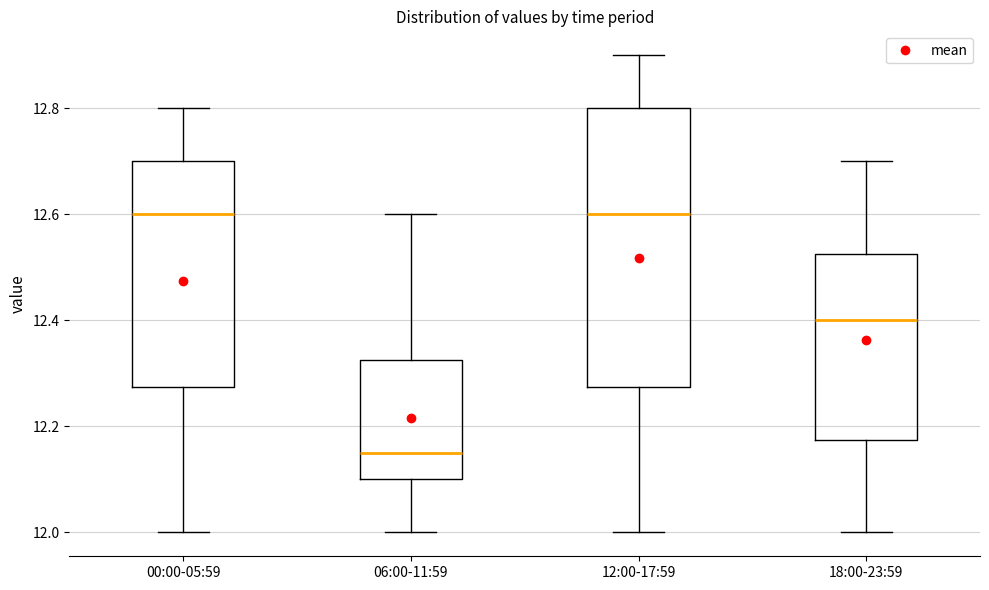

Reading left to right, read every box against the y-axis: the position of its median line, the range the box covers, and the ends of its whiskers. The values are not printed on the chart, so give them approximately, as read against the axis.

00:00-05:59: median 12.60, box 12.28 to 12.70, whiskers 12.00 to 12.80
06:00-11:59: median 12.16, box 12.10 to 12.32, whiskers 12.00 to 12.60
12:00-17:59: median 12.60, box 12.28 to 12.80, whiskers 12.00 to 12.90
18:00-23:59: median 12.40, box 12.18 to 12.52, whiskers 12.00 to 12.70